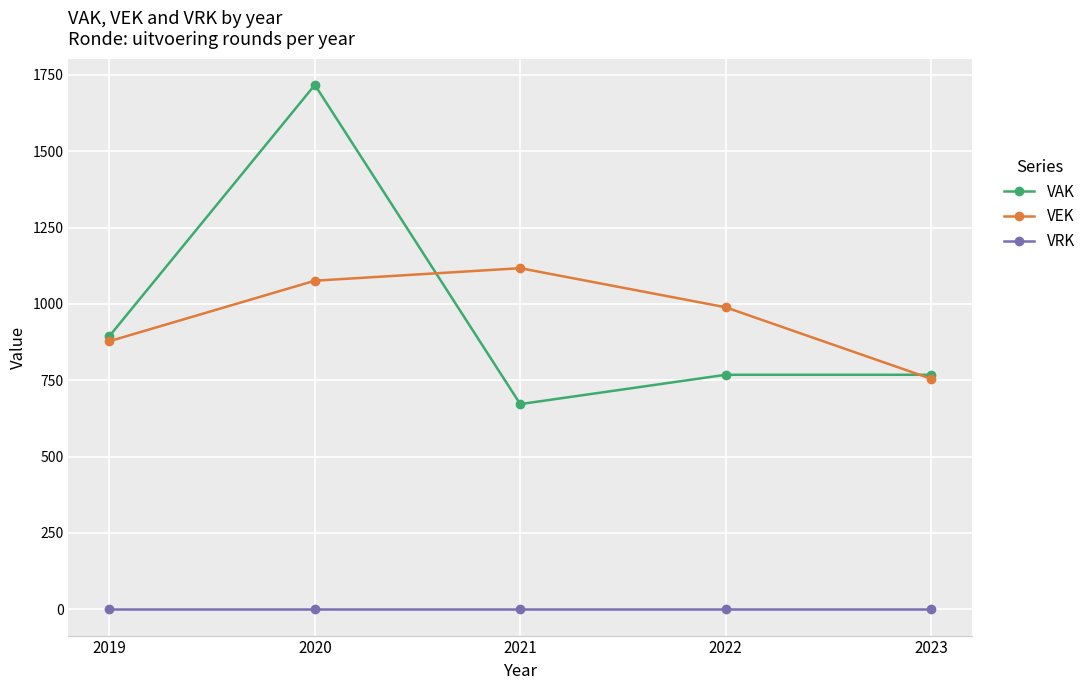

How many interior local peaks does the VEK series have?

1